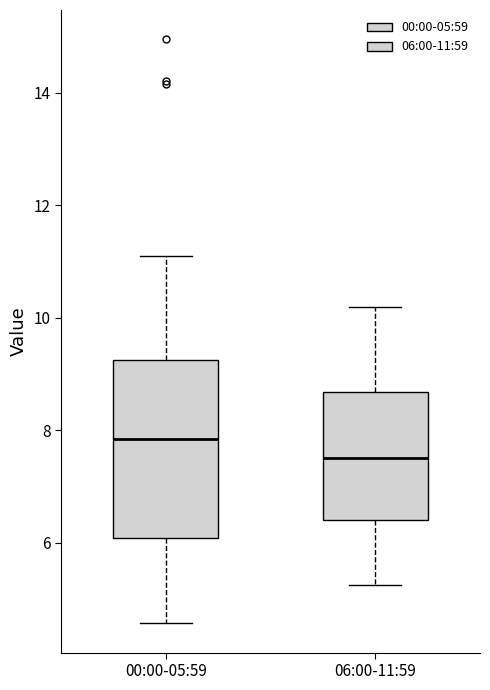

Which box has the lowest median line?

06:00-11:59